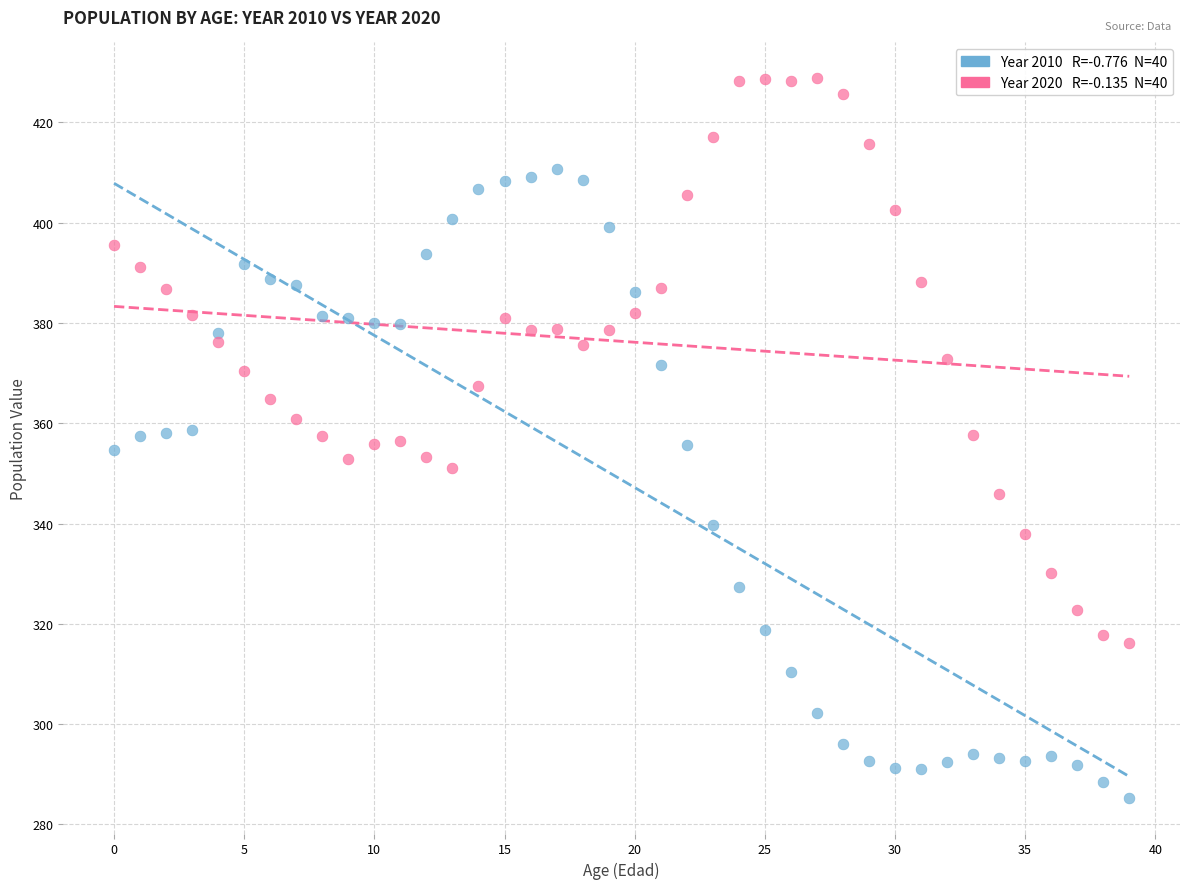

Across all data points, what is the range of Y values (max minus min)?

143.4